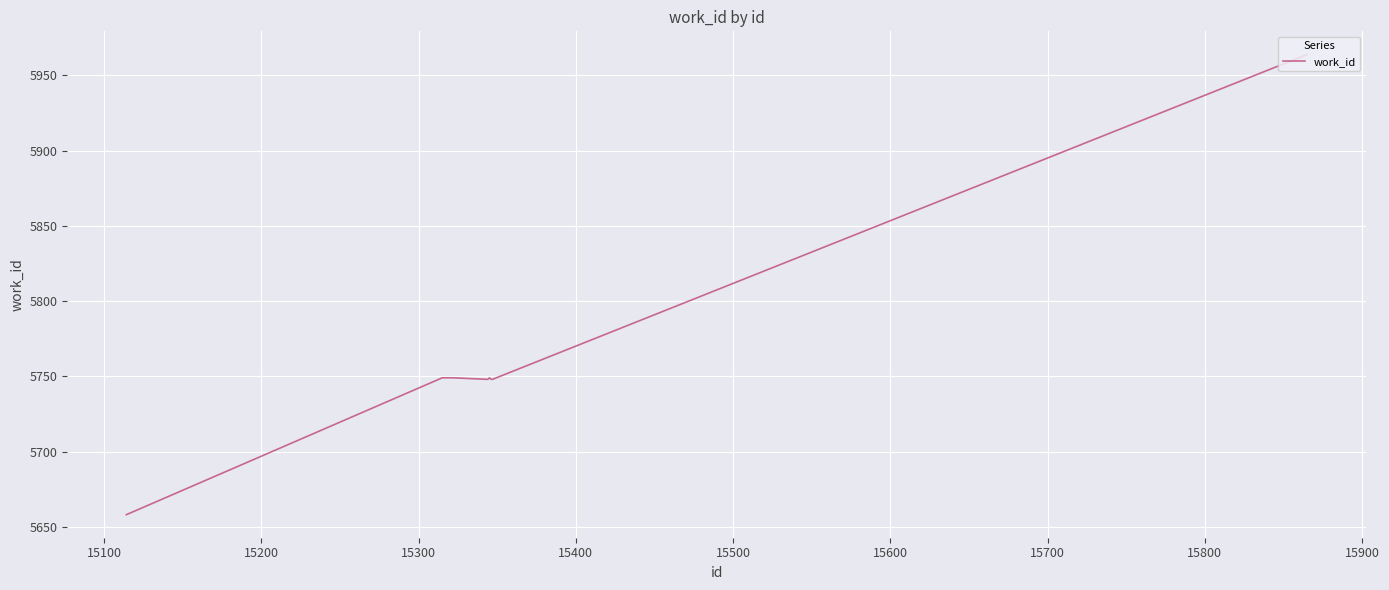

What is the difference between the maximum and minimum values?

306